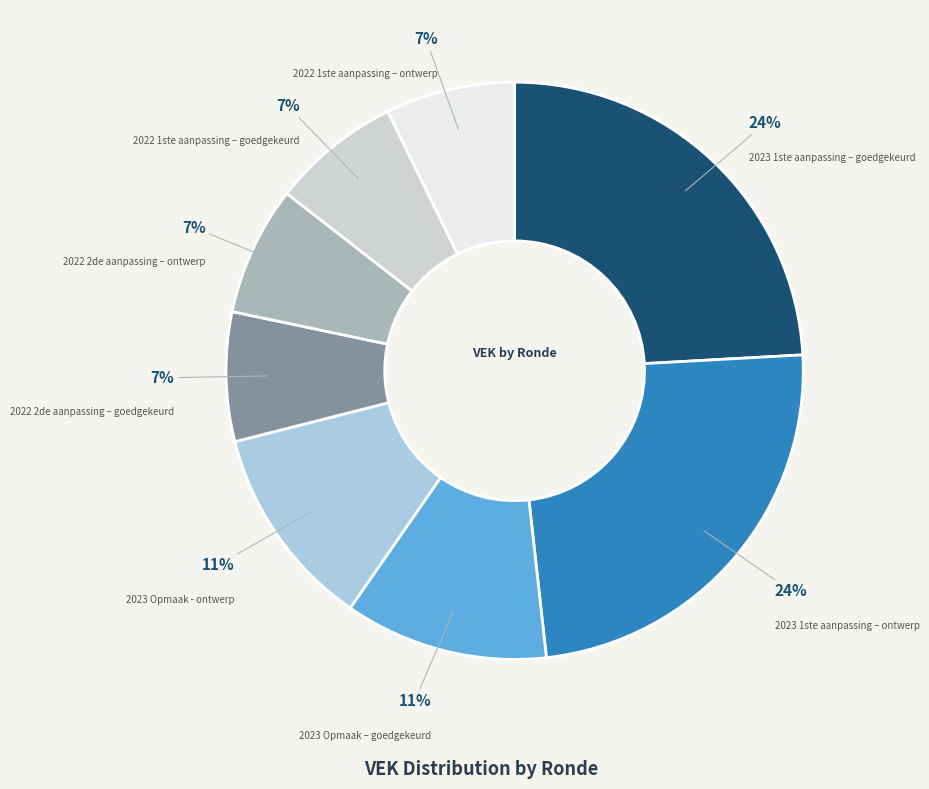

To the nearest percent, what is the difference between the largest and smallest slice percentages?

17%